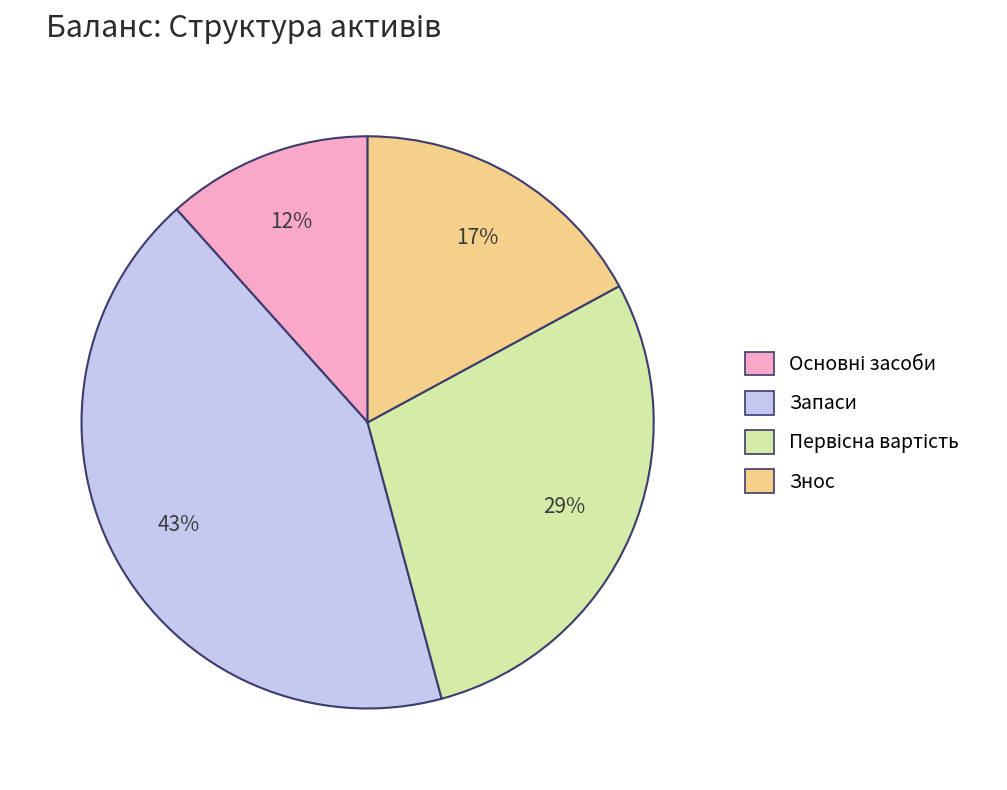

To the nearest percent, what is the difference between the largest and smallest slice percentages?

31%